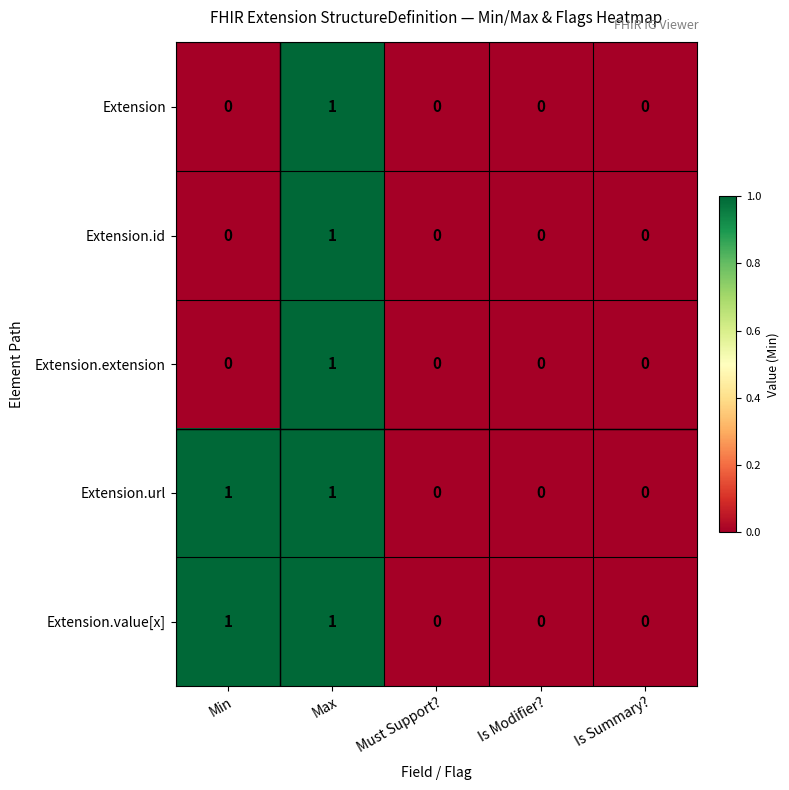

The Extension.extension series shows 0 at Min. True or false?

True